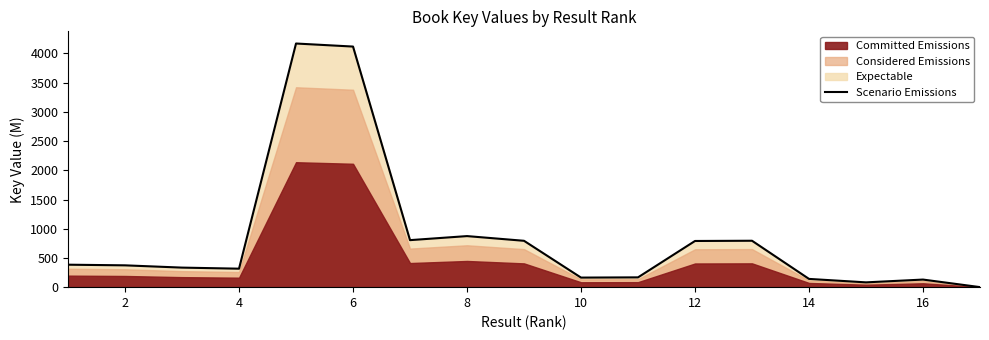

Between 12 and 16, which is larger?

12